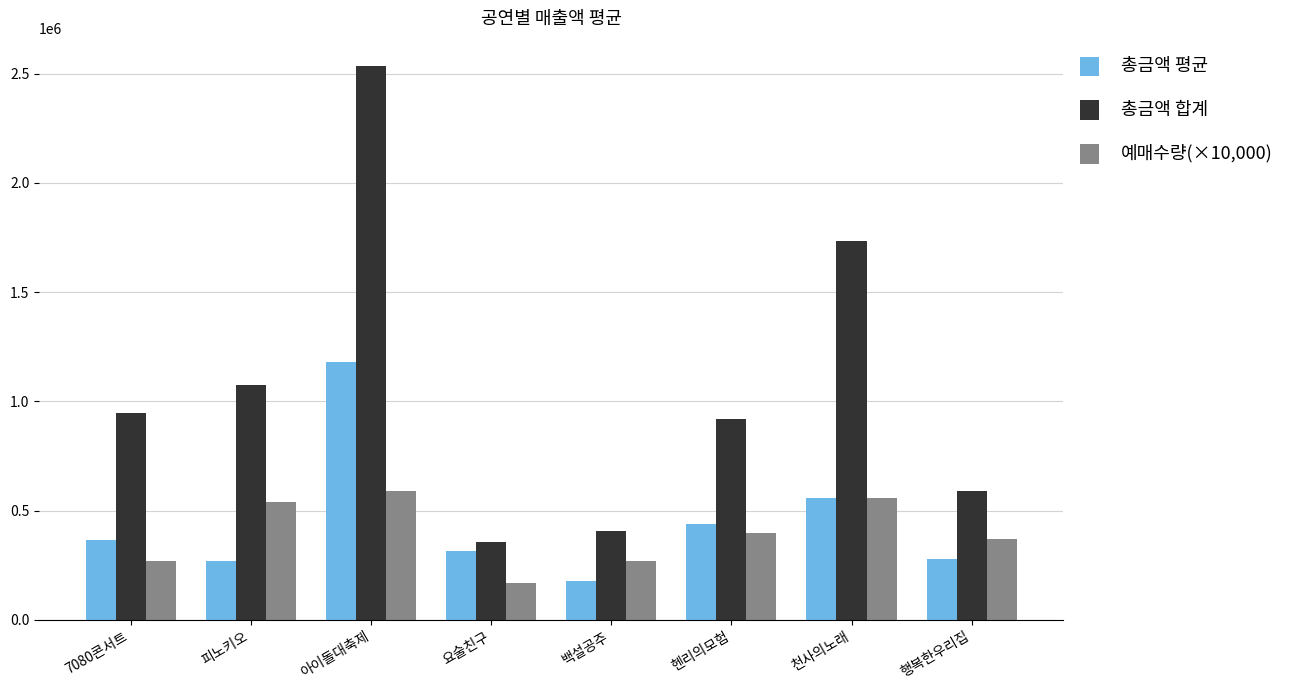

What is the value of the 총금액 합계 bar at the 2nd from the left?

1074600